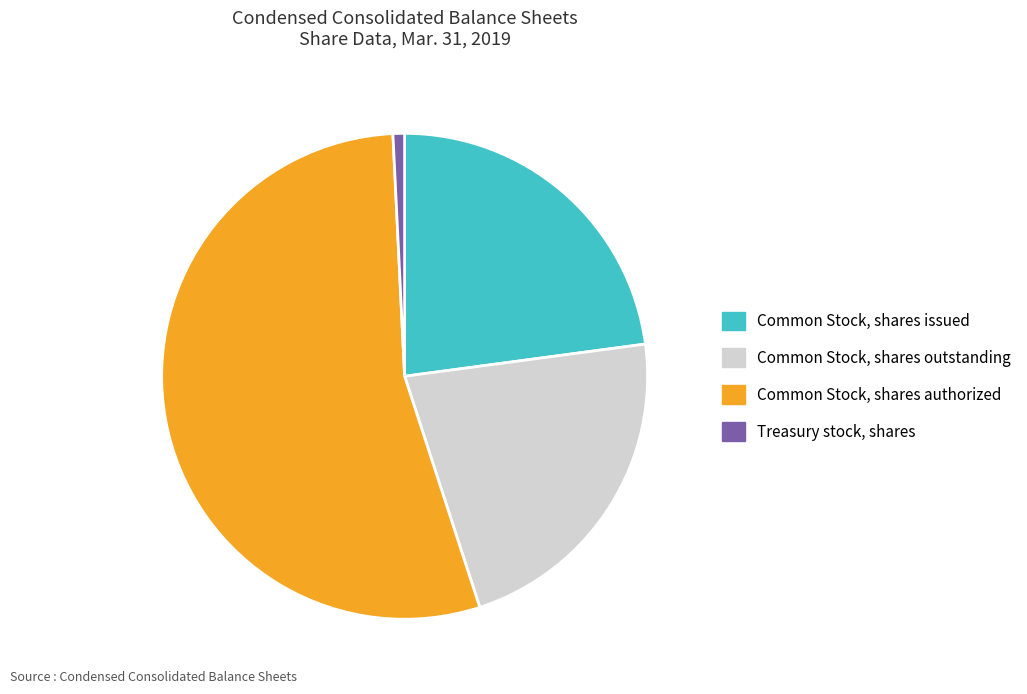

Does Common Stock, shares issued represent more than half of the total?

No